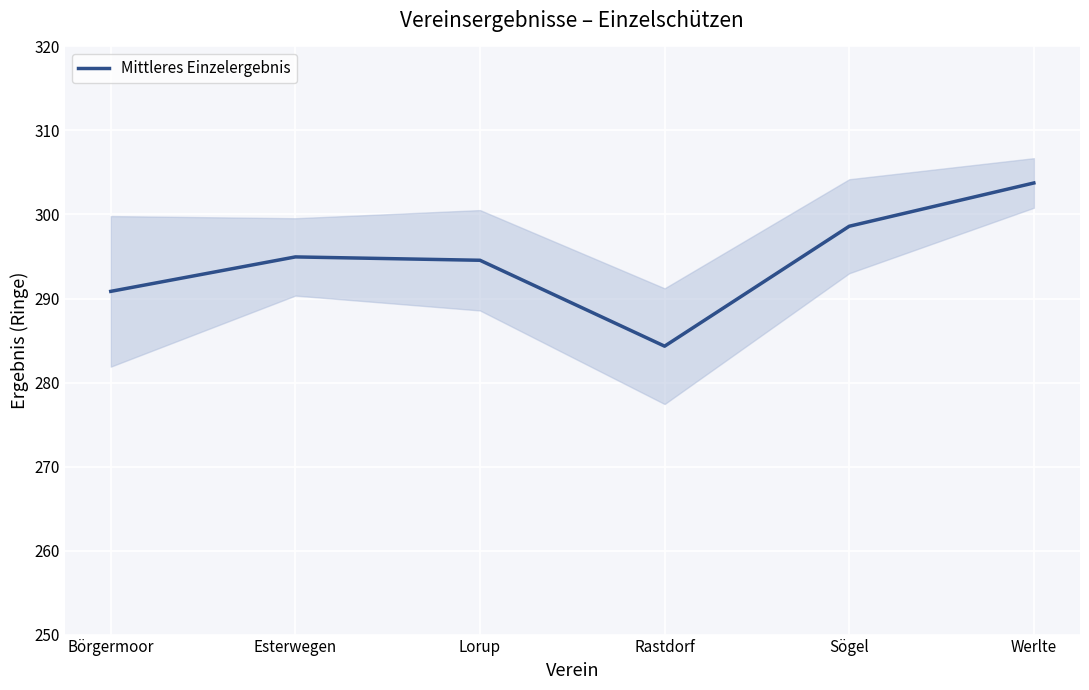

What is the value of the 6th point from the left?

303.8